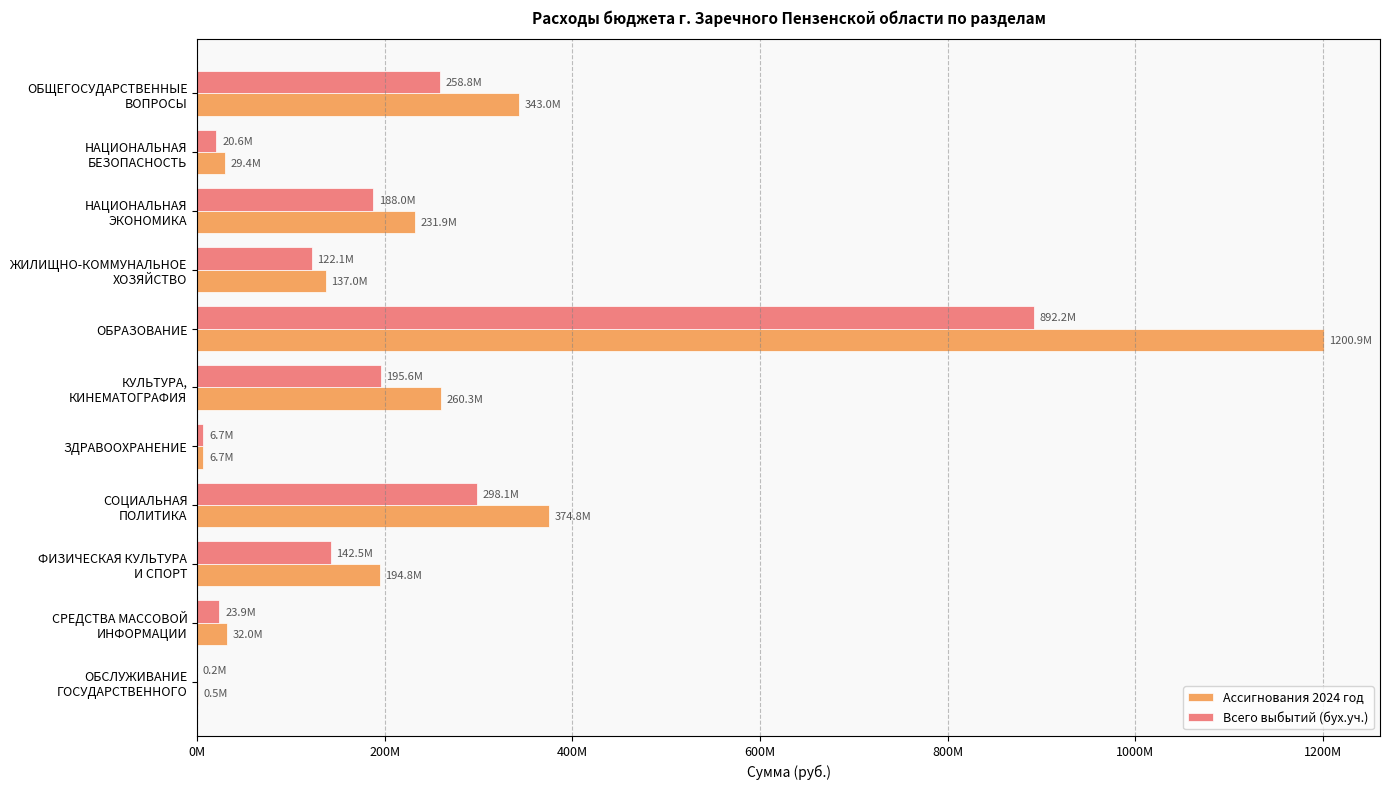

At which category is the sum across all series the highest?

ОБРАЗОВАНИЕ